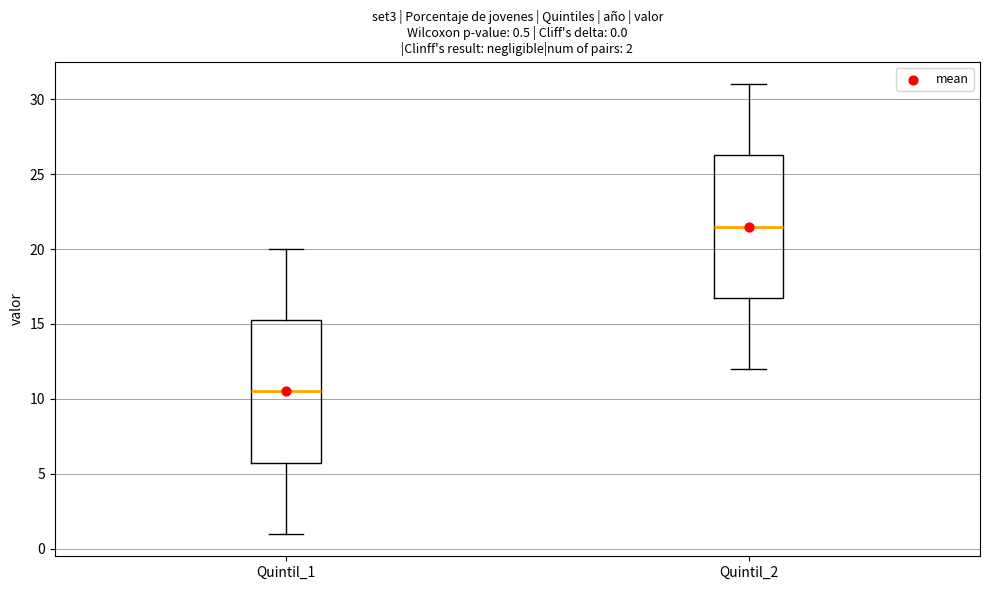

Which box has the highest median line?

Quintil_2